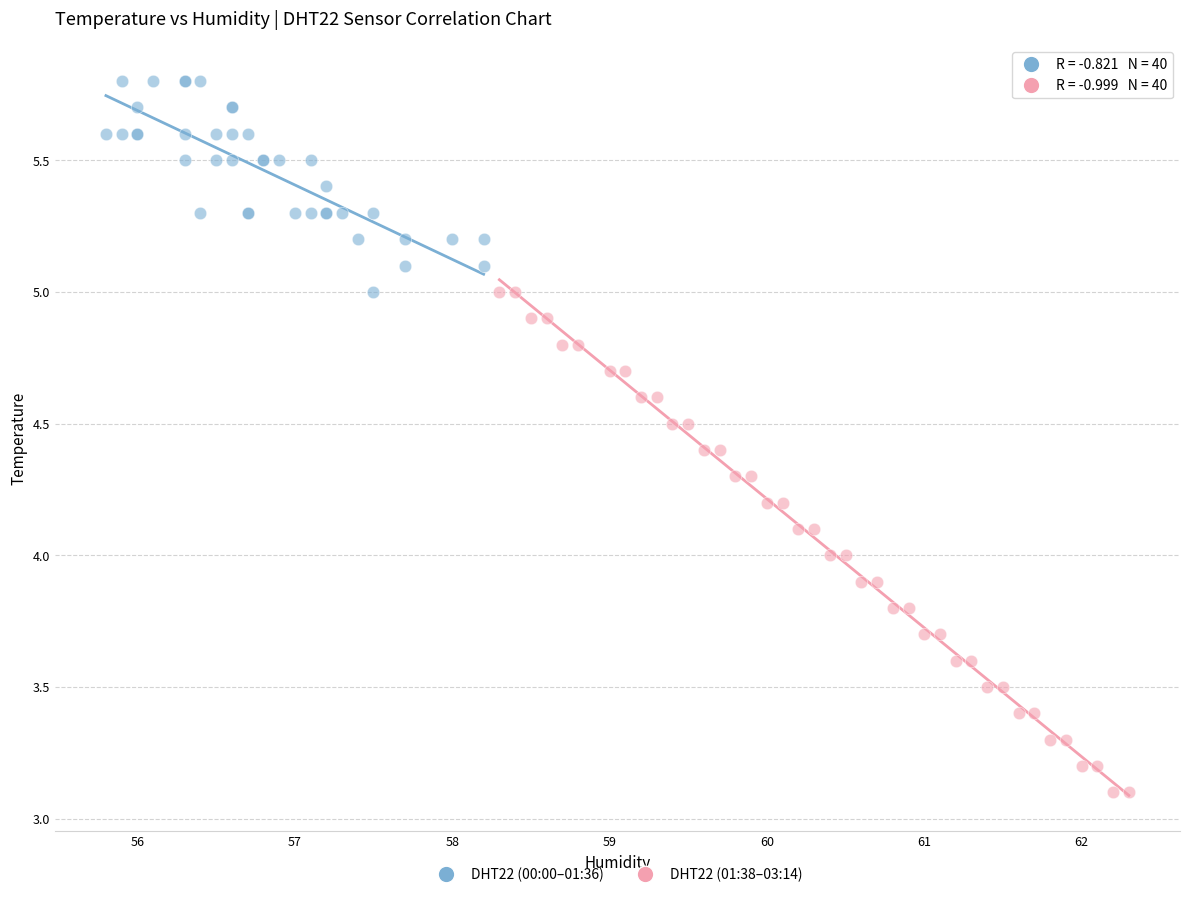

Which series contains the lowest Y value?

DHT22 (01:38–03:14)